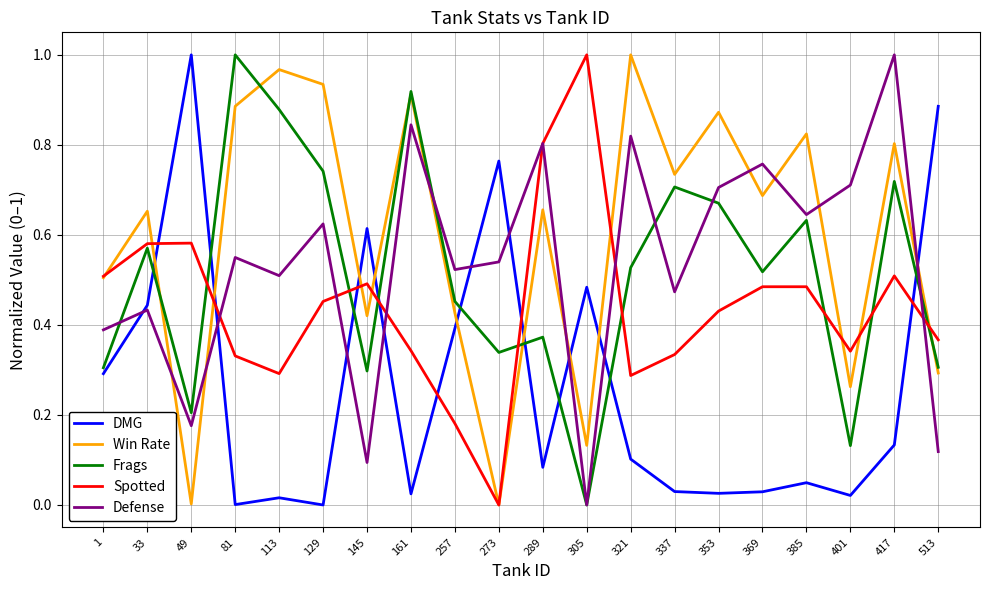

The value of Spotted at 1 is 0.5. True or false?

True